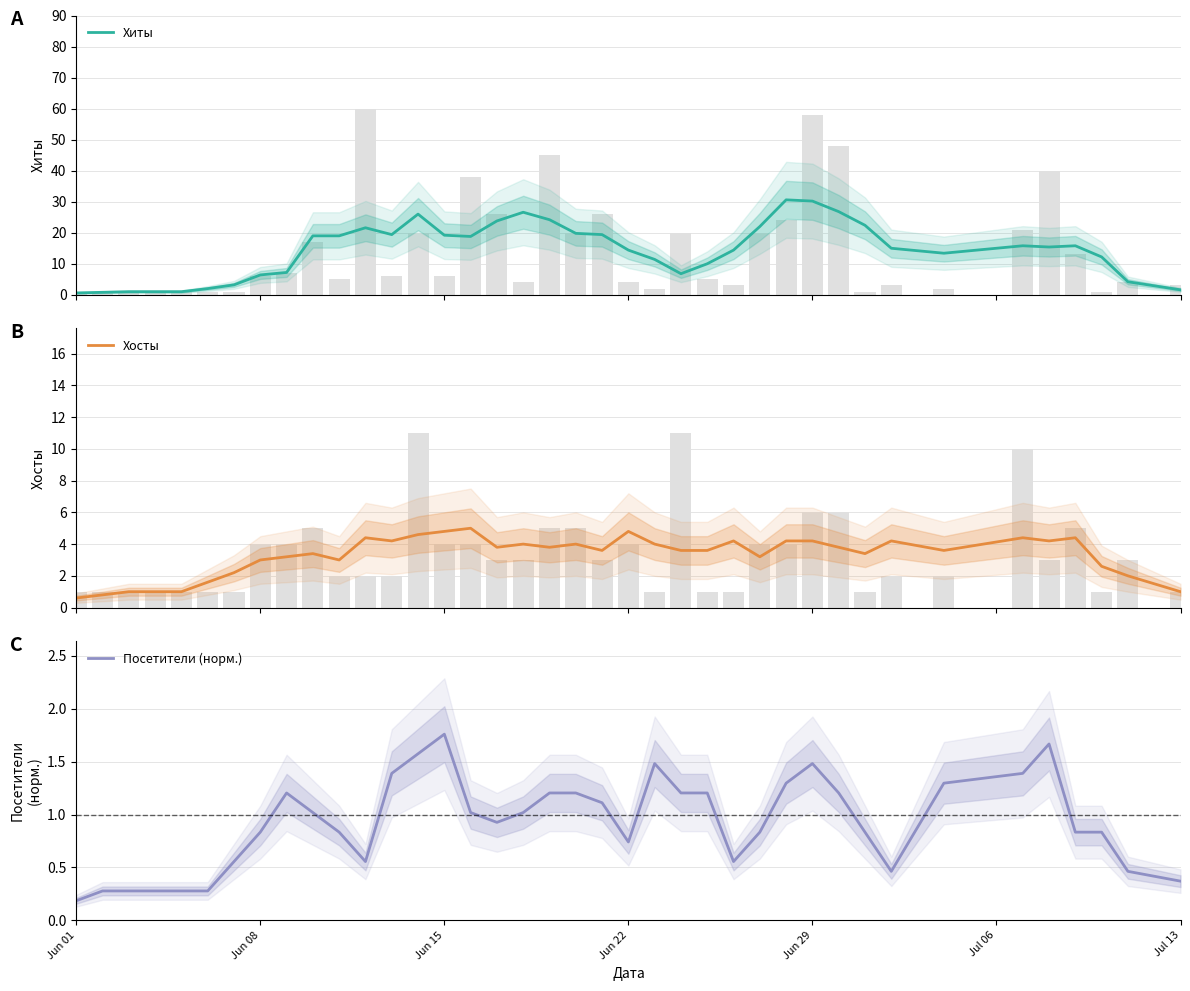

At which label does Посетители (норм.) reach its minimum?

Jun 01